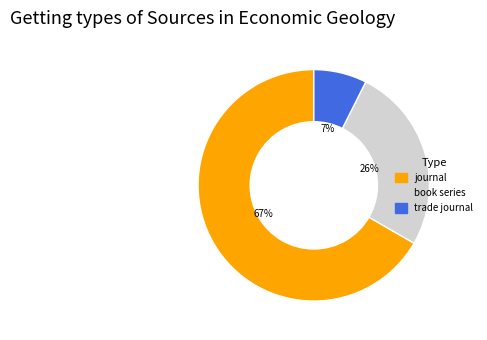

Is it true that trade journal is 22% of the pie?

False